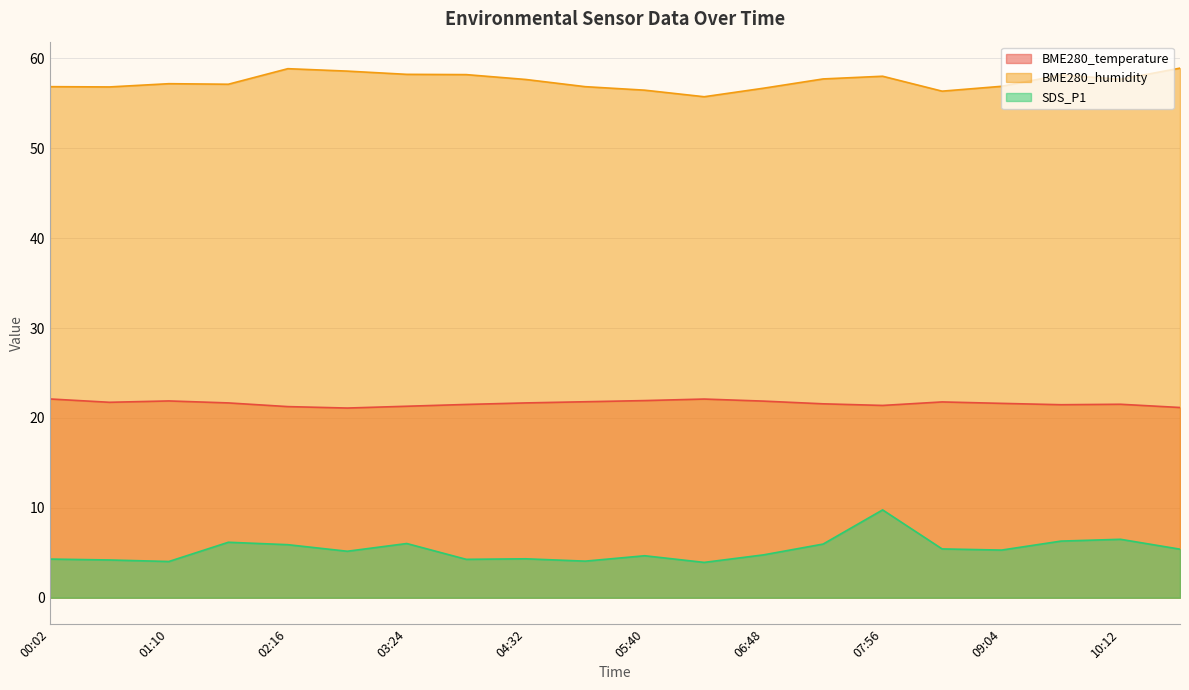

Which category has the lowest value in the BME280_temperature series?

02:50